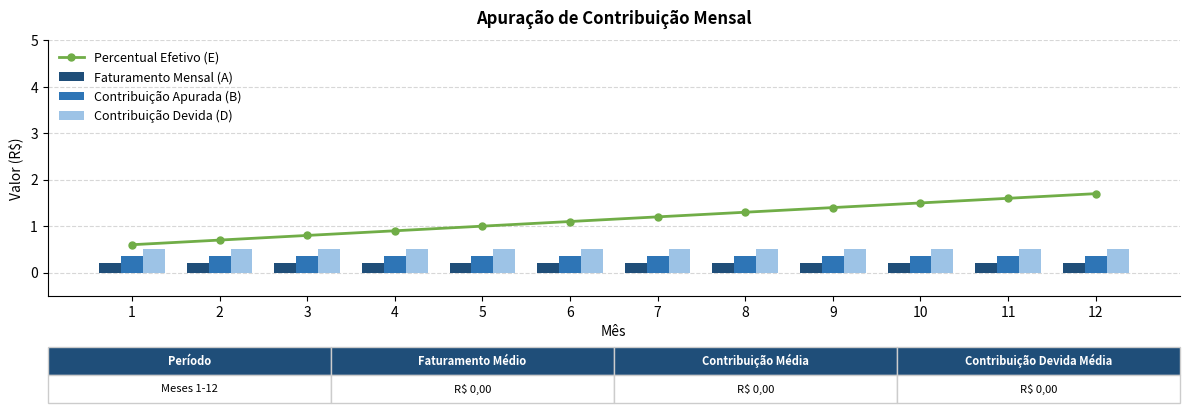

Rank the series at 1 from lowest to highest value.

Faturamento Mensal (A), Contribuição Apurada (B), Contribuição Devida (D), Percentual Efetivo (E)